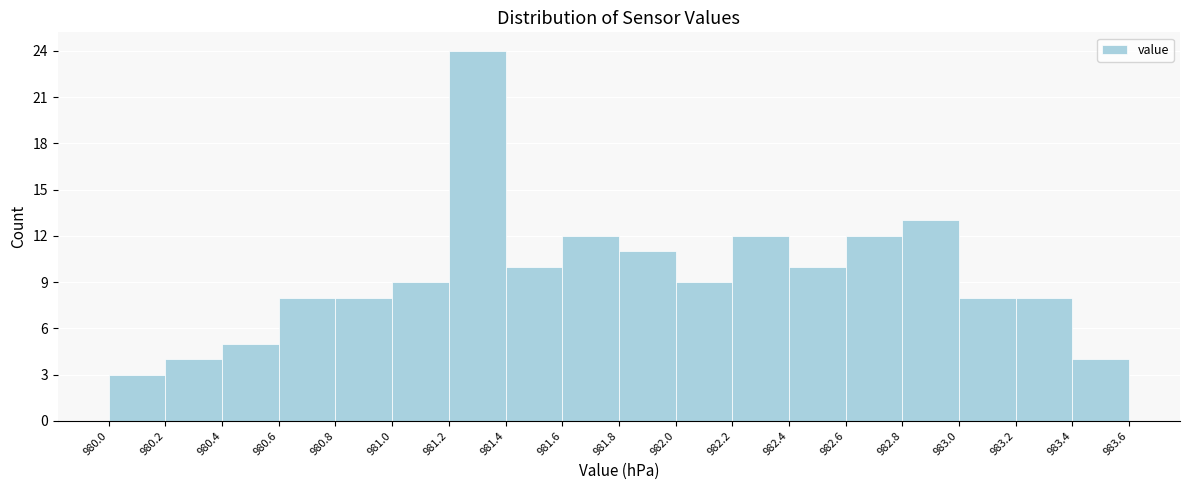

Reading left to right, transcribe this chart: for each bar, give the range it covers on the x-axis and its height. The values are not printed on the chart, so give them approximately, as read against the axis.

980.0 to 980.2: 3
980.2 to 980.4: 4
980.4 to 980.6: 5
980.6 to 980.8: 8
980.8 to 981.0: 8
981.0 to 981.2: 9
981.2 to 981.4: 24
981.4 to 981.6: 10
981.6 to 981.8: 12
981.8 to 982.0: 11
982.0 to 982.2: 9
982.2 to 982.4: 12
982.4 to 982.6: 10
982.6 to 982.8: 12
982.8 to 983.0: 13
983.0 to 983.2: 8
983.2 to 983.4: 8
983.4 to 983.6: 4